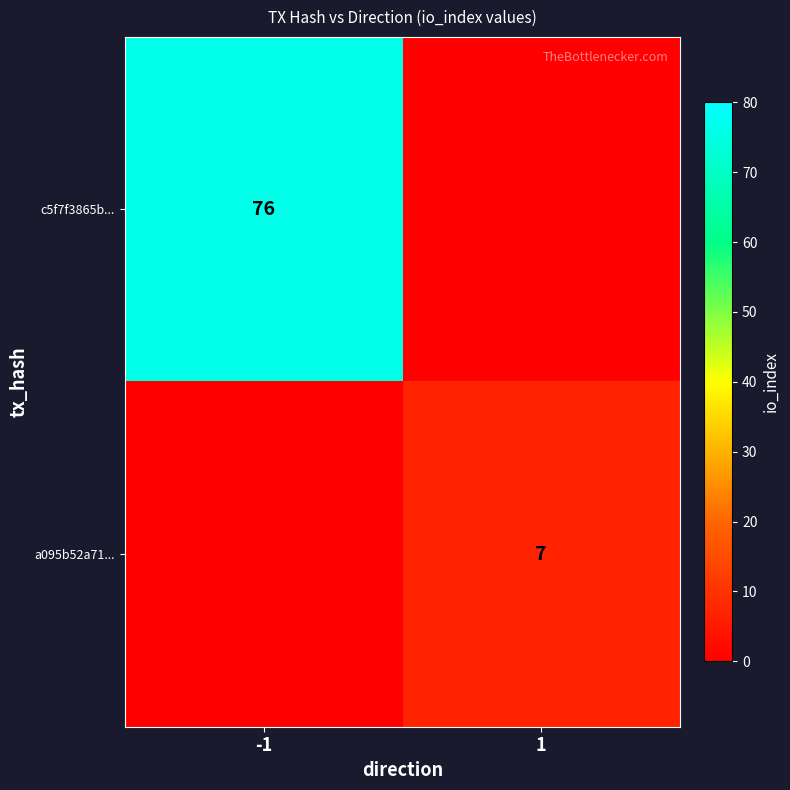

Is it true that a095b52a71... equals 7 at 1?

True